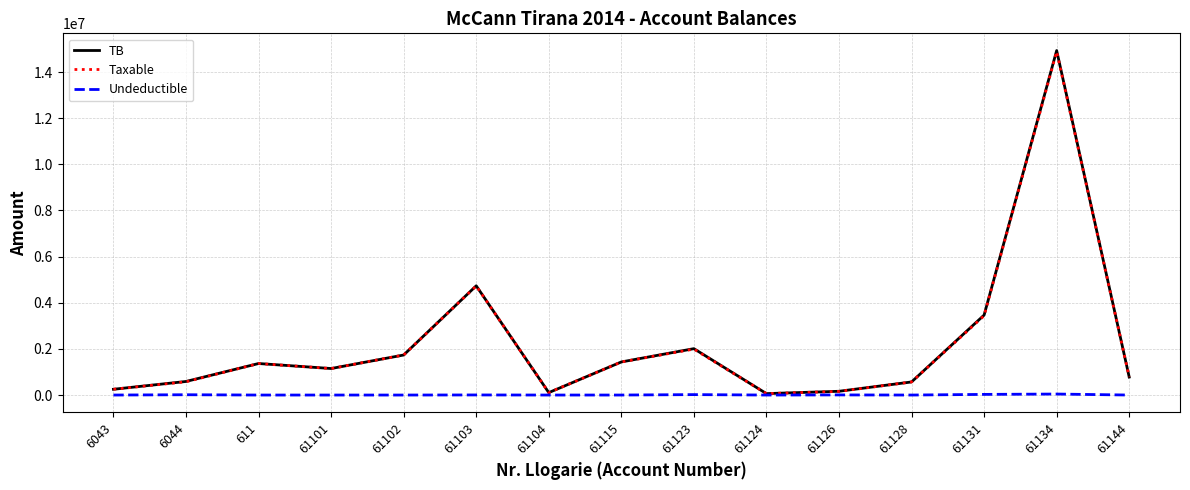

How many lines are shown in the chart?

3